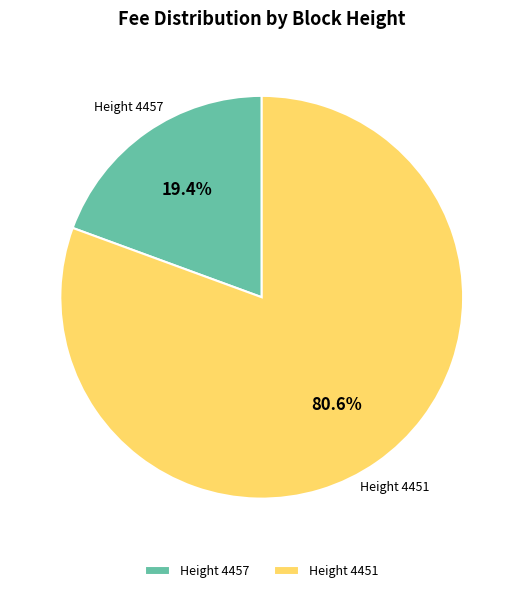

Which category accounts for the majority?

Height 4451